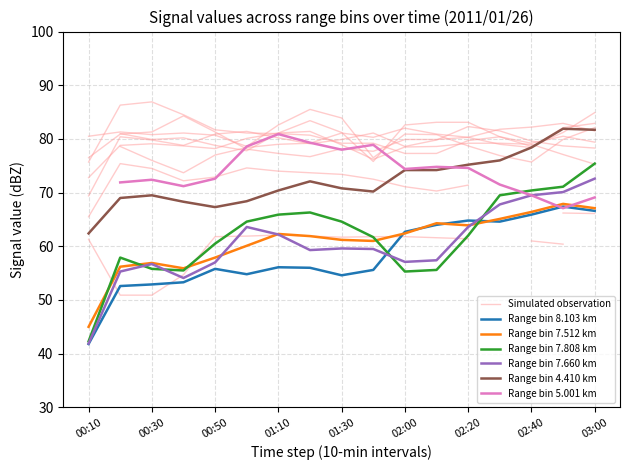

What is the label of the 14th point from the left?

2011/01/26 02:30